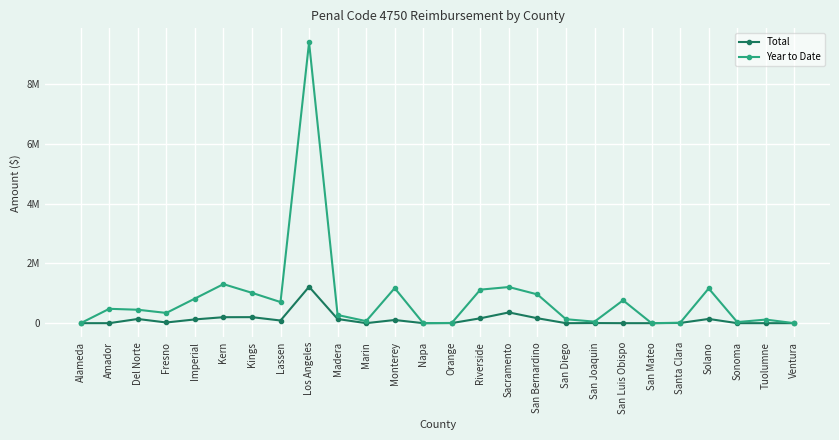

What is the label of the 11th point from the right?

Sacramento